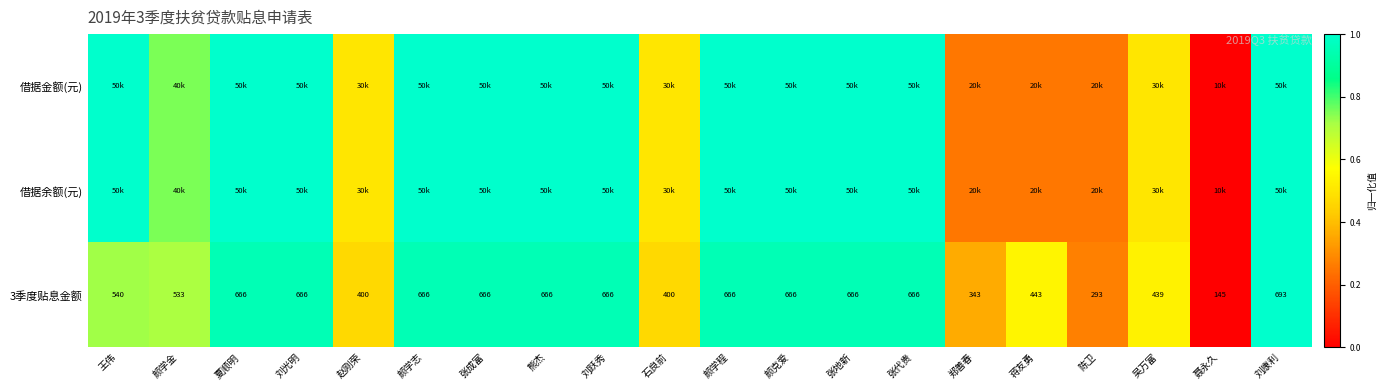

Rank the series by their maximum value, from highest to lowest.

借据金额(元), 借据余额(元), 3季度贴息金额